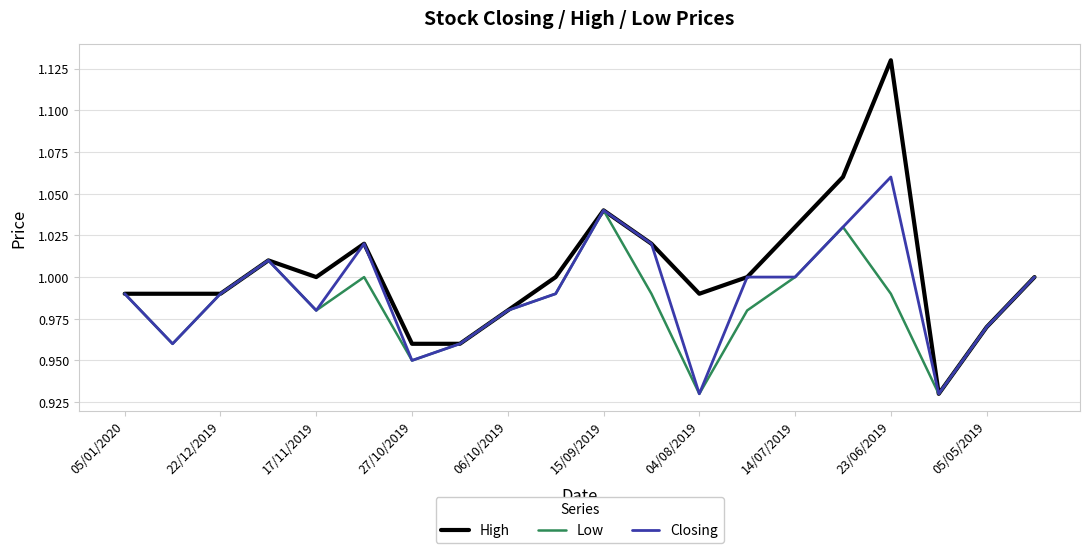

Which series has the largest total across all categories?

High